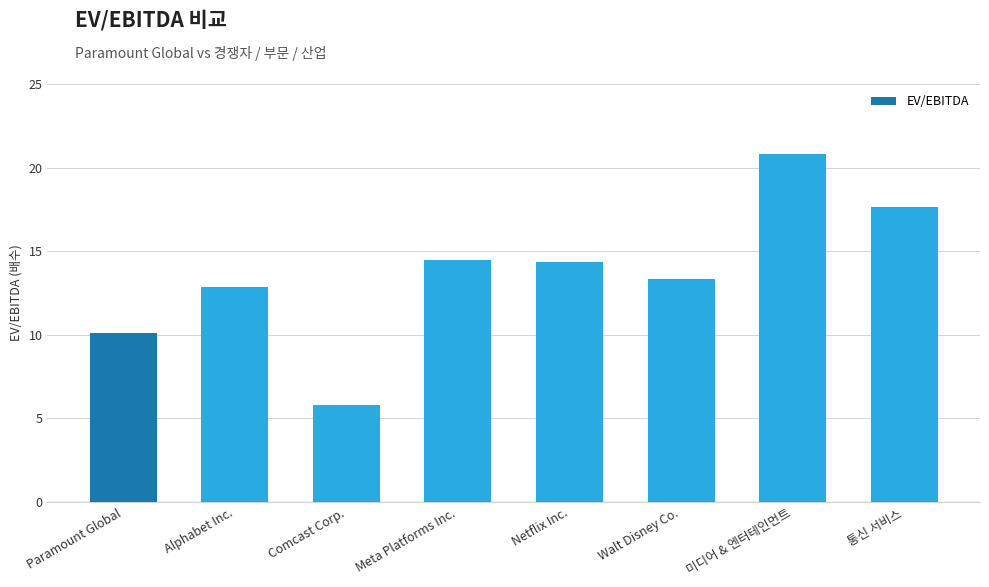

What is the greatest value displayed?

20.8